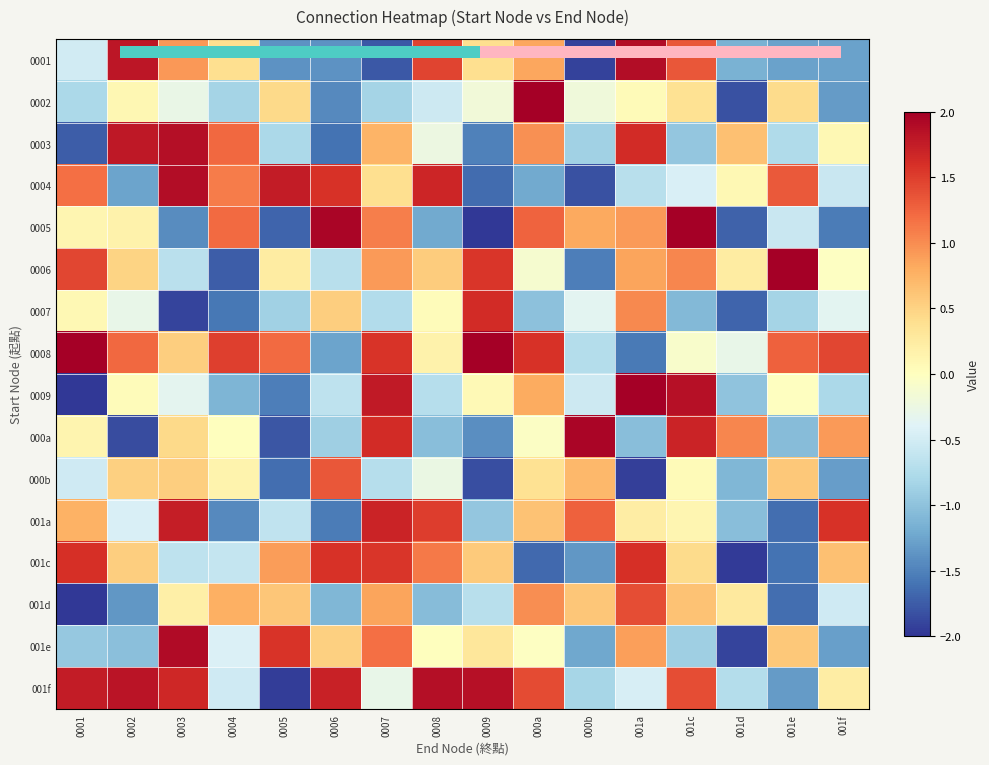

Count the number of categories in the chart.

16